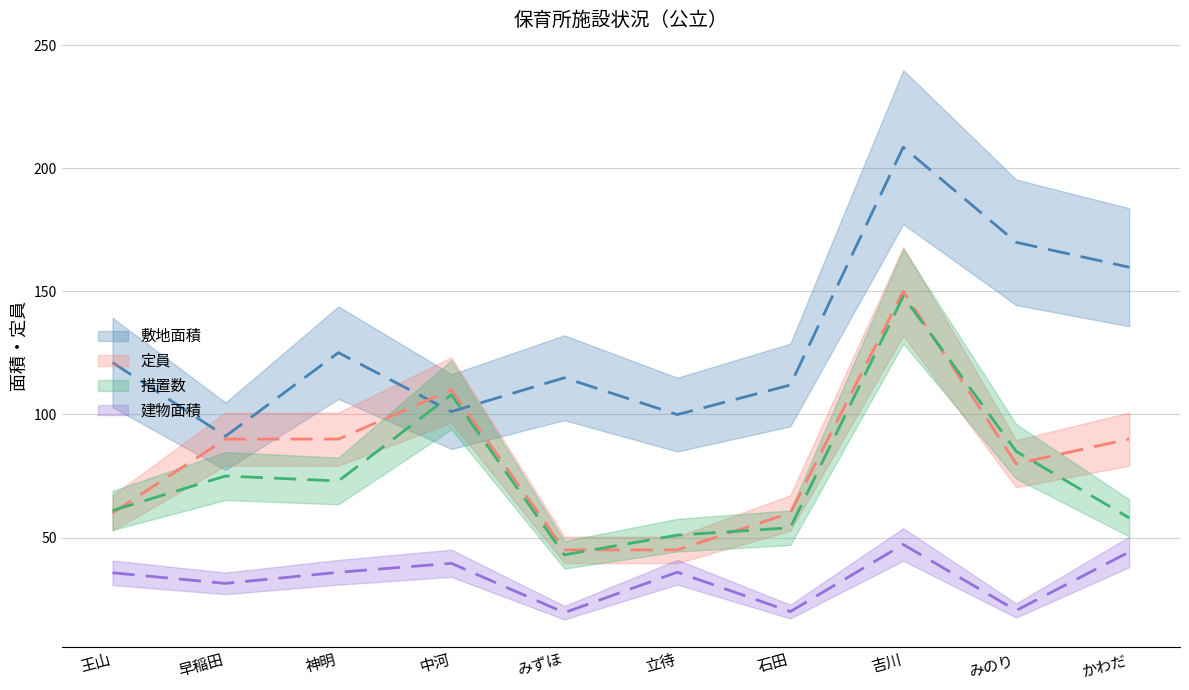

How many intersections are there between 定員 and 措置数?

5